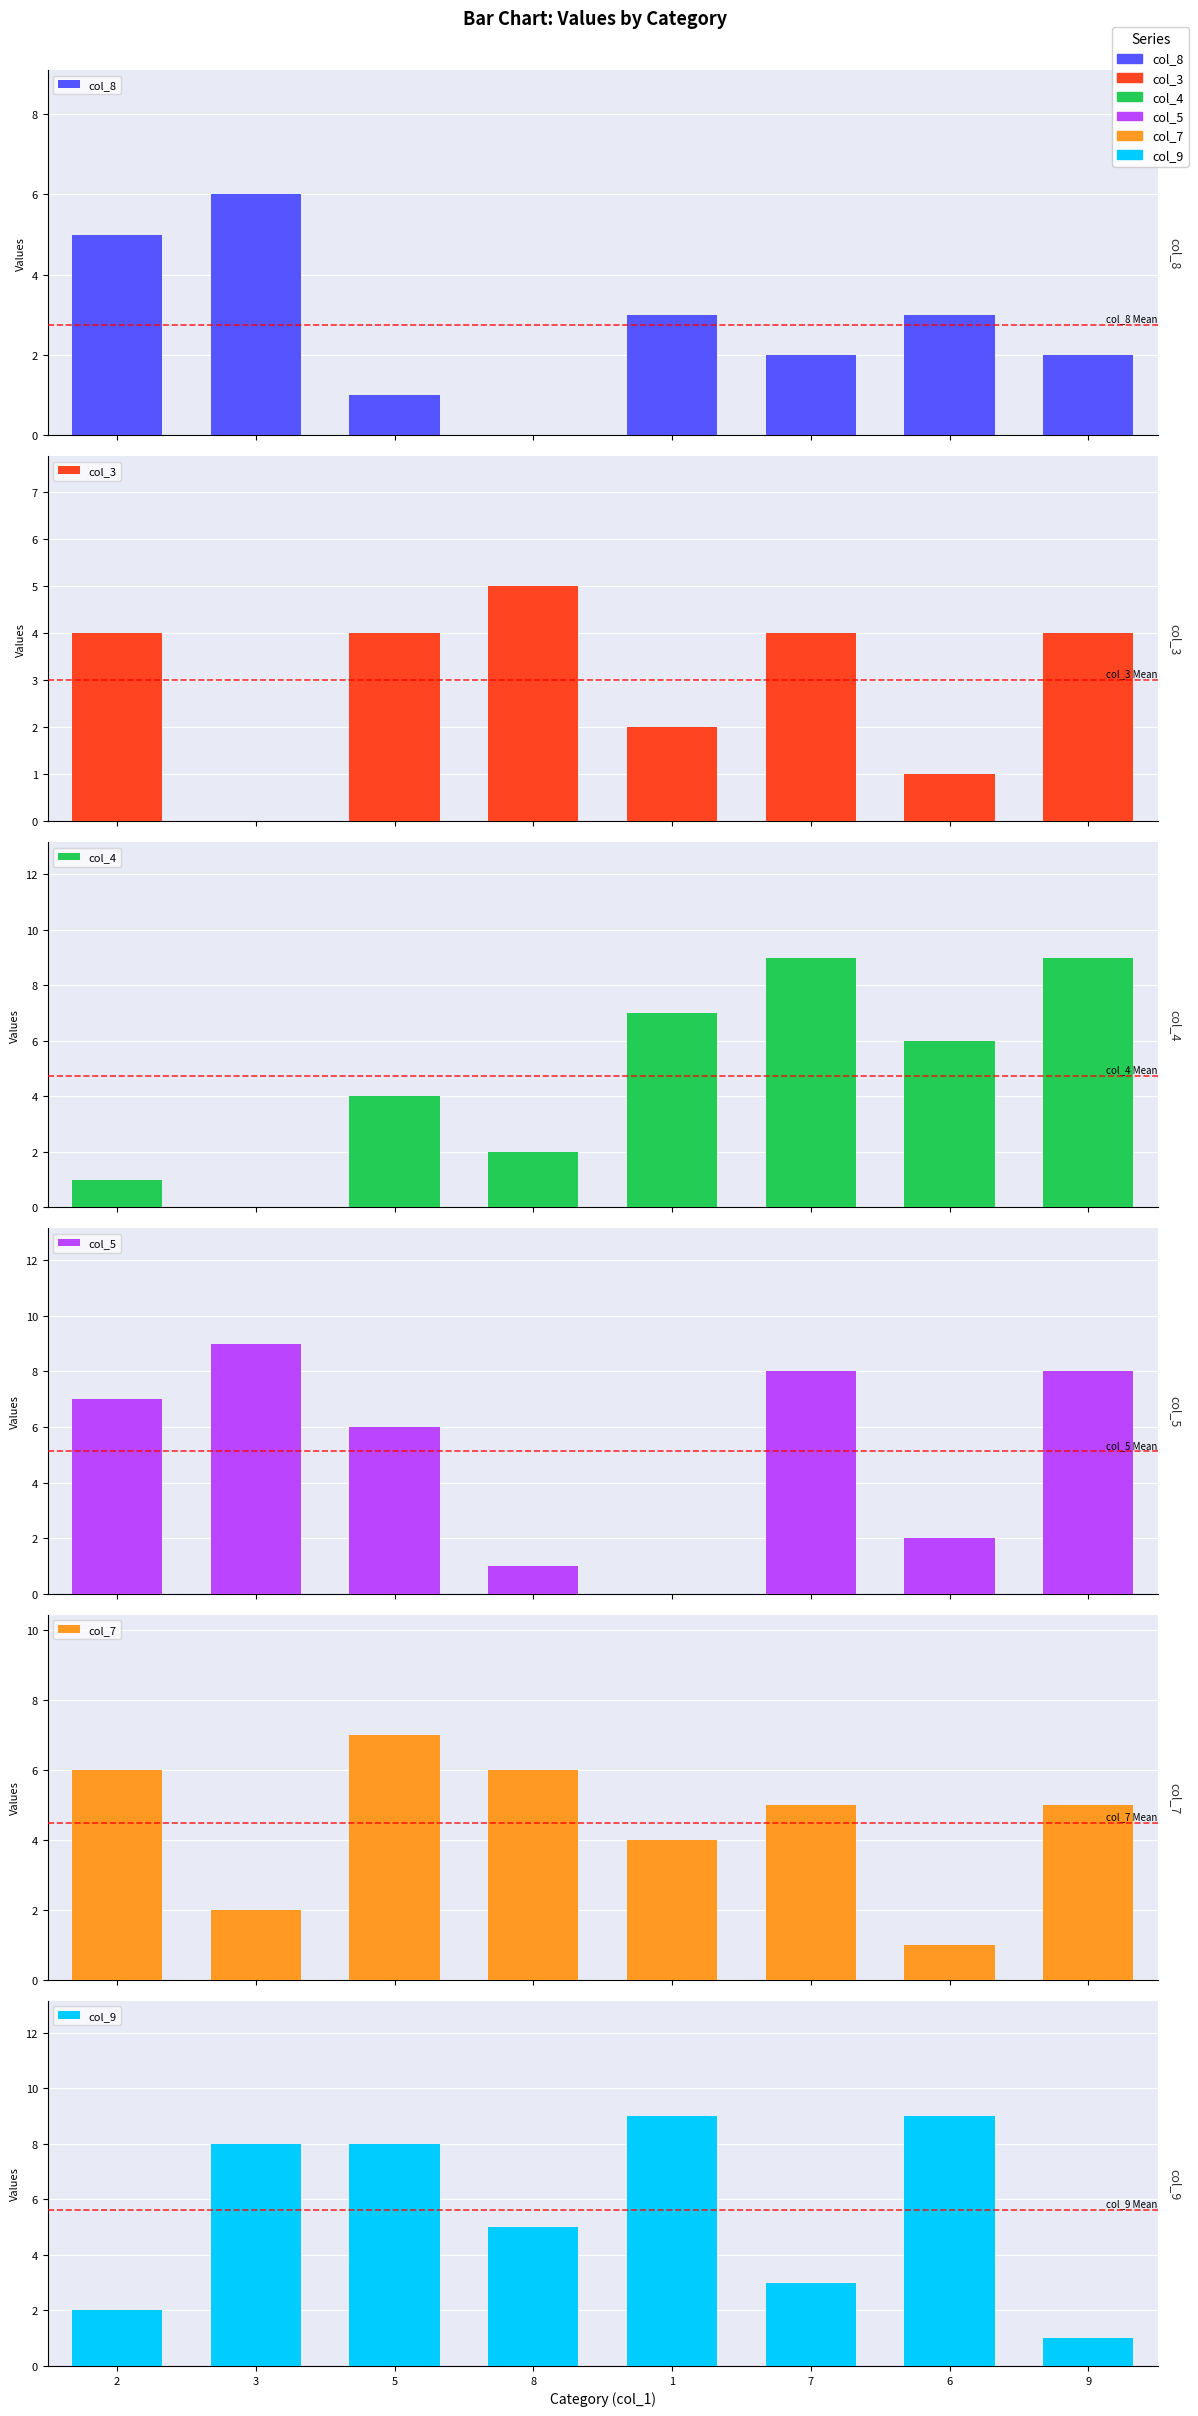

Between 5 and 9, which series saw the biggest shift?

col_9